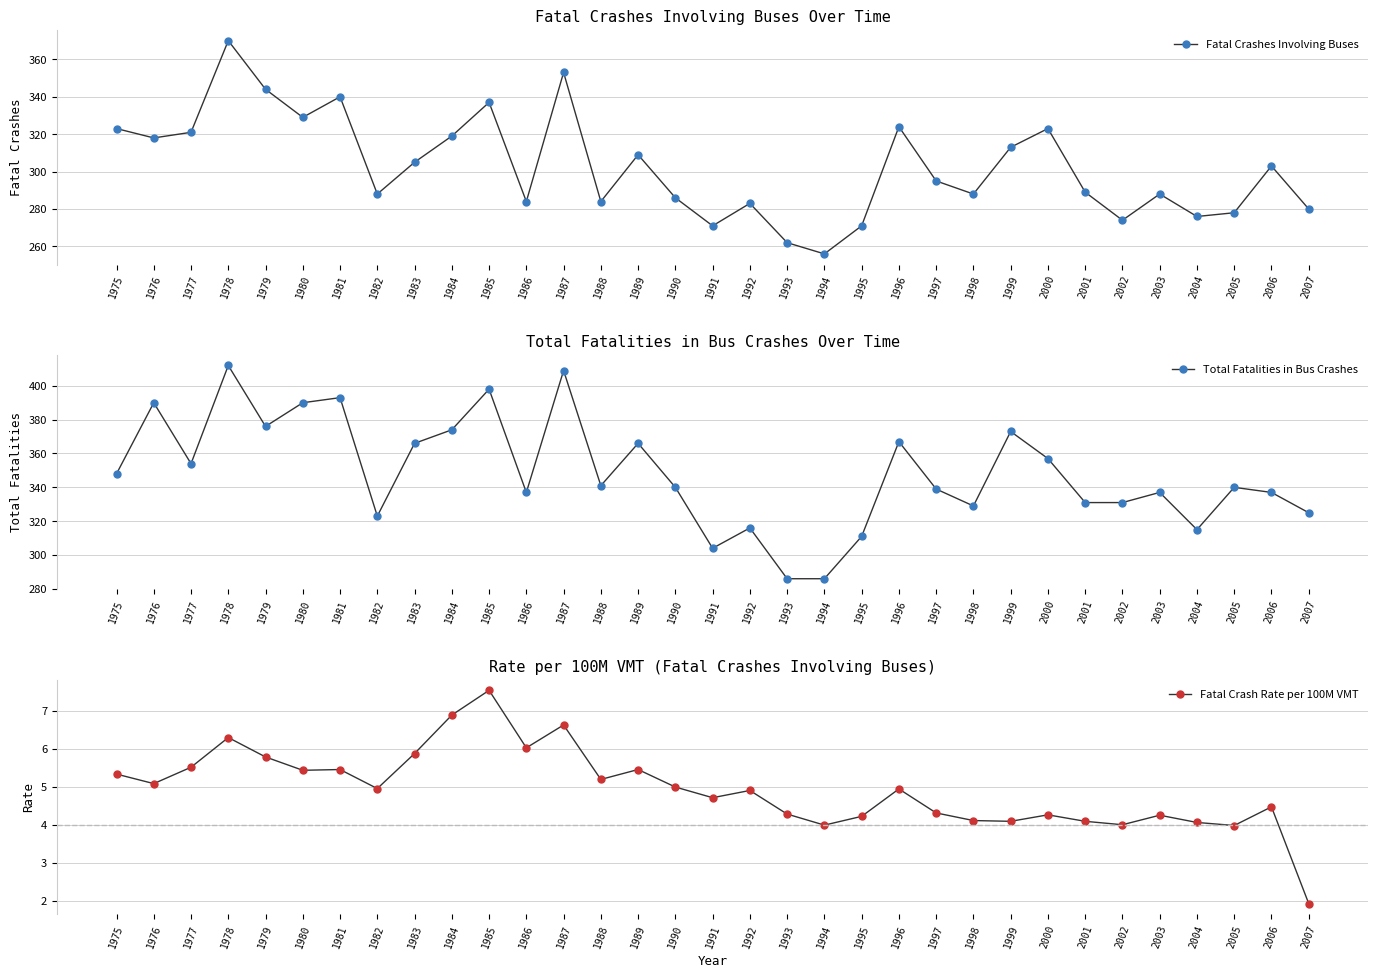

Which category has the lowest value in the Fatal Crash Rate per 100M VMT series?

2007